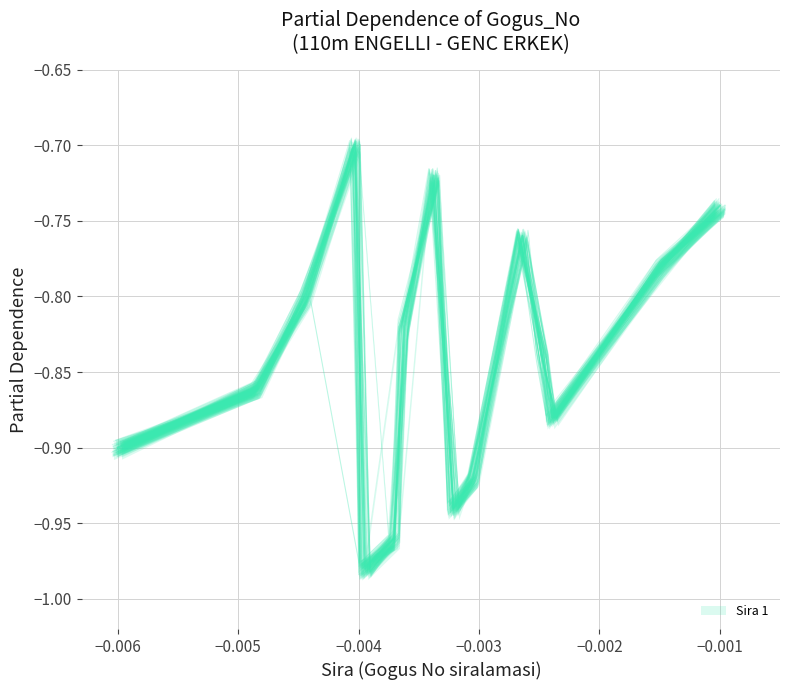

What is the average value?

-0.8